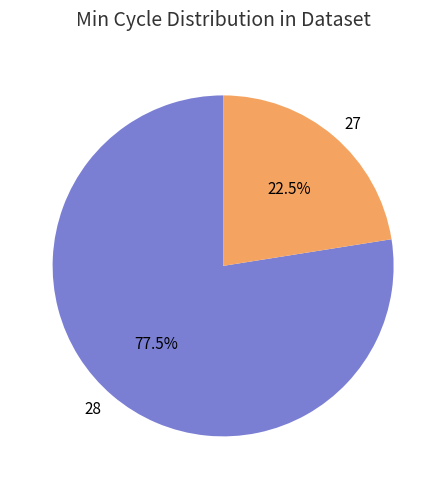

What is the largest slice in the pie chart?

28